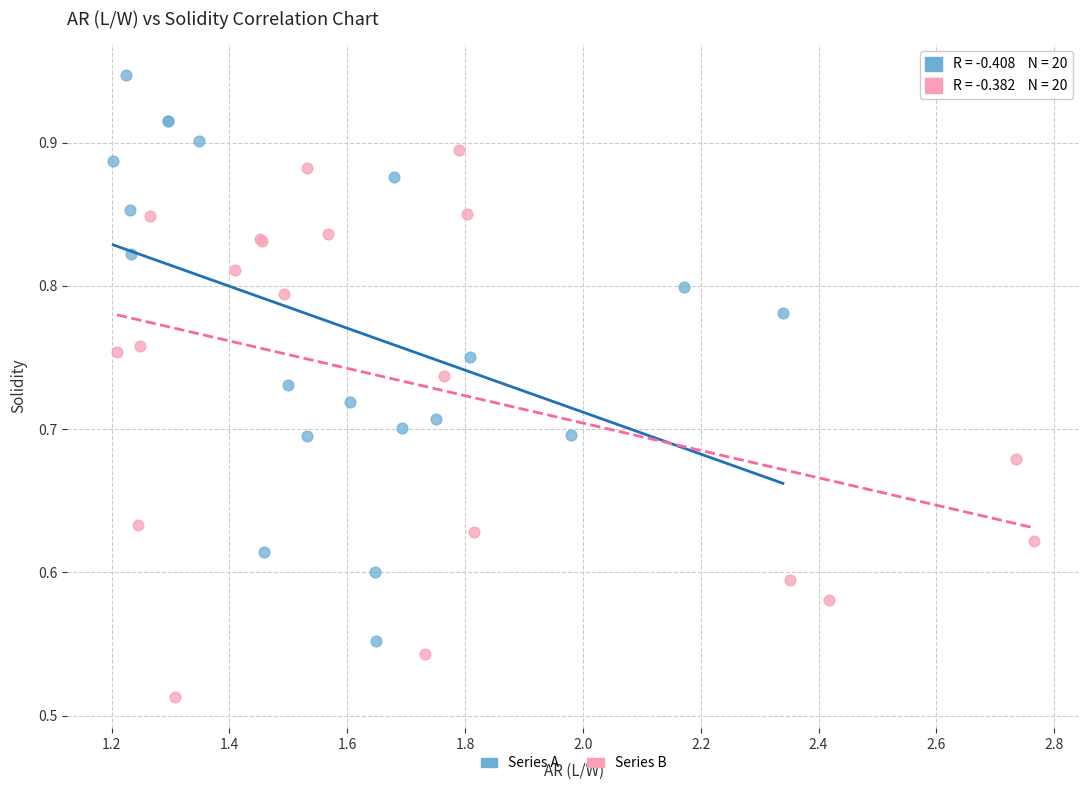

Which series contains the lowest Y value?

Series B